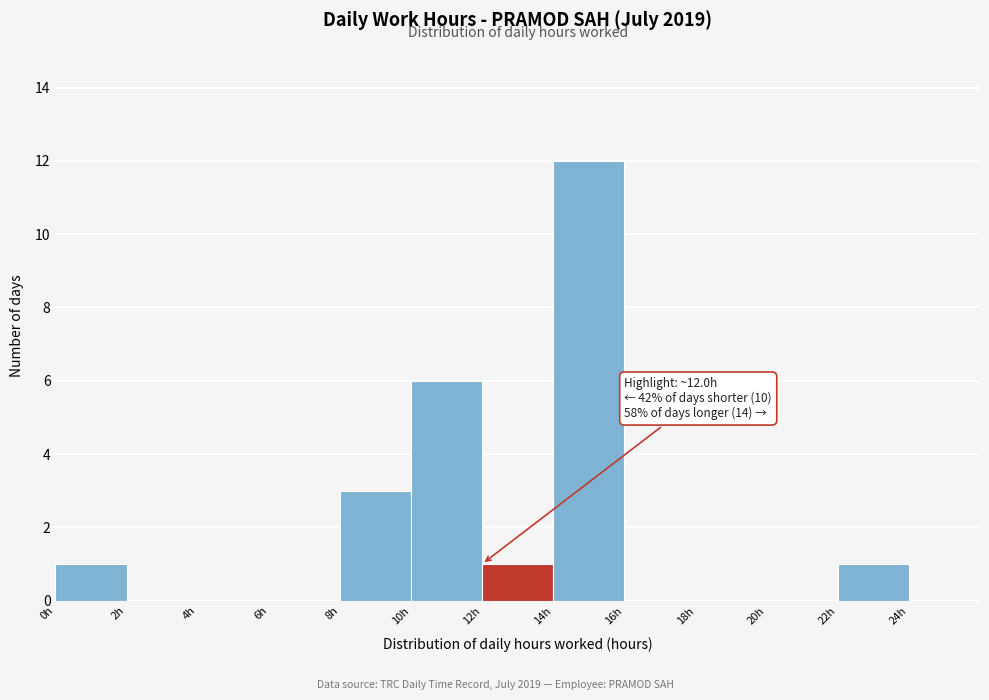

Over which range of the x-axis is the bar tallest?

14 to 16